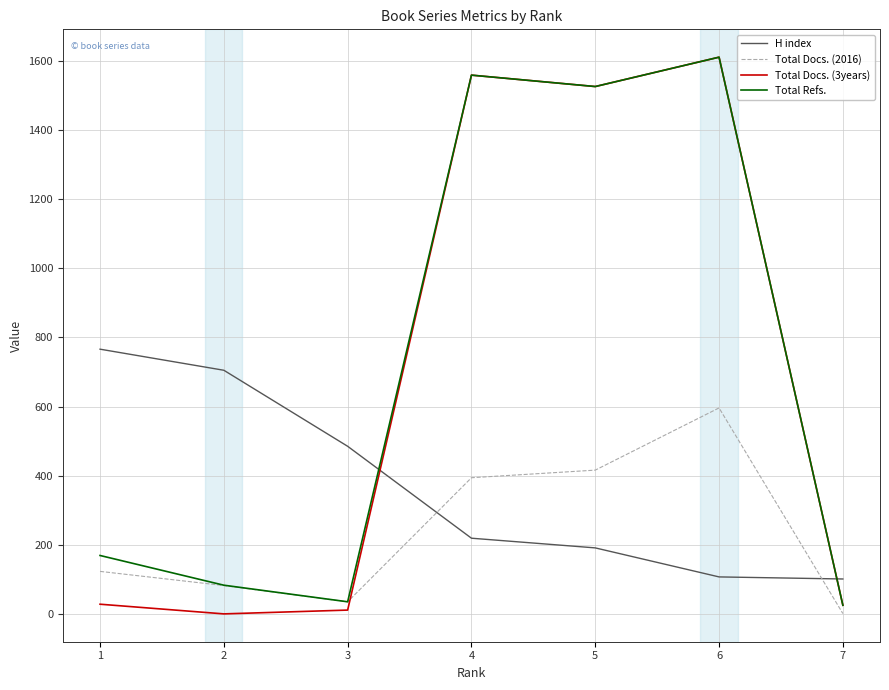

Is this an area chart (filled region under the line)?

No